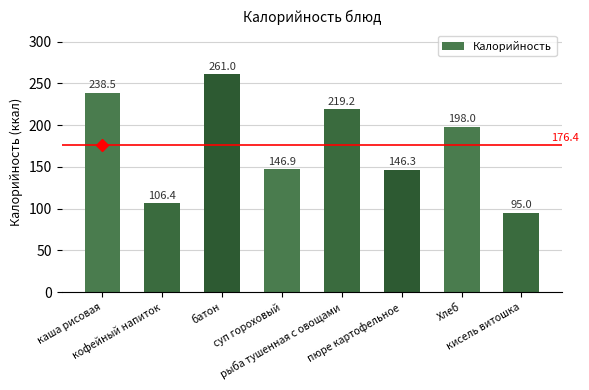

What is the change in value from кофейный напиток to Хлеб?

+91.6